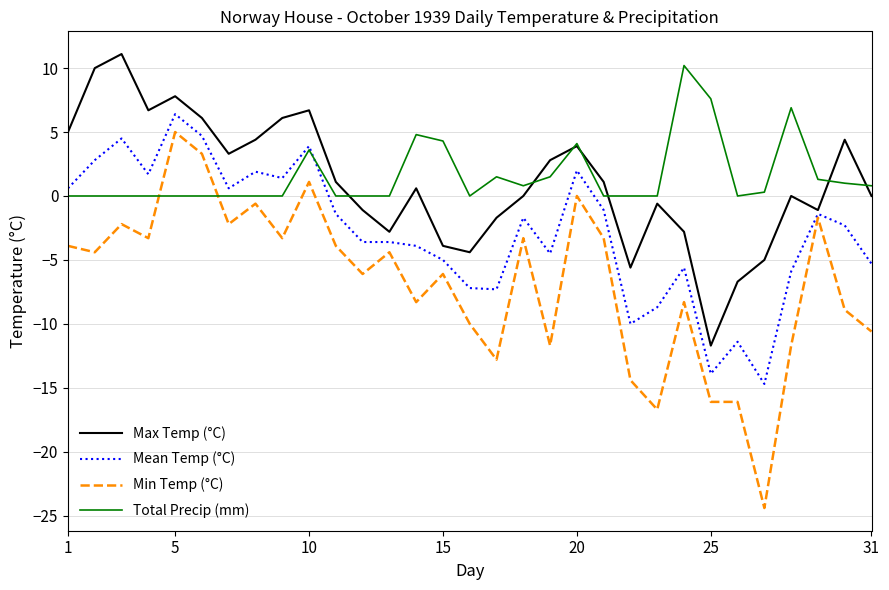

What are all the series names shown in the legend?

Max Temp (°C), Mean Temp (°C), Min Temp (°C), Total Precip (mm)